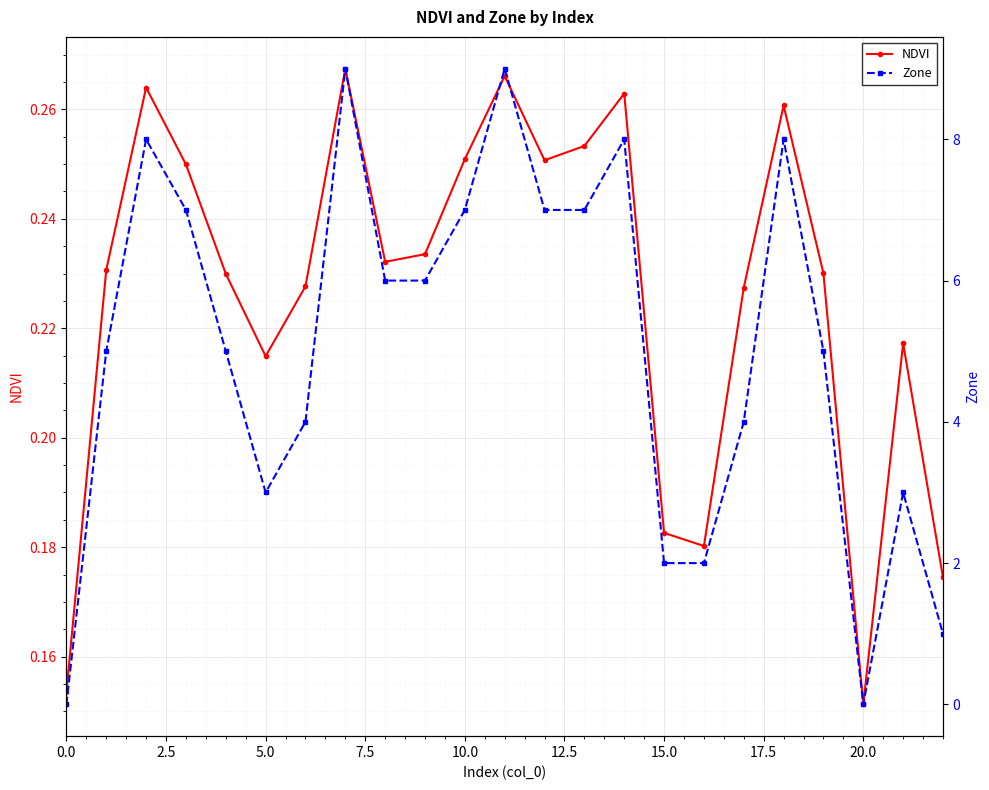

Count the NDVI values in the range 0 to 1.

23